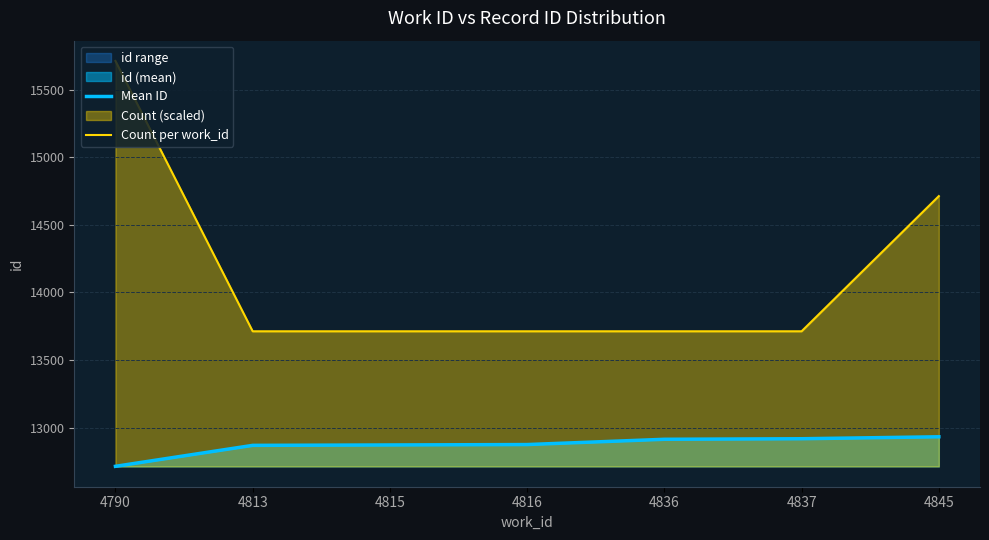

True or false: Count per work_id has a value of 13712.0 at 4815.

True